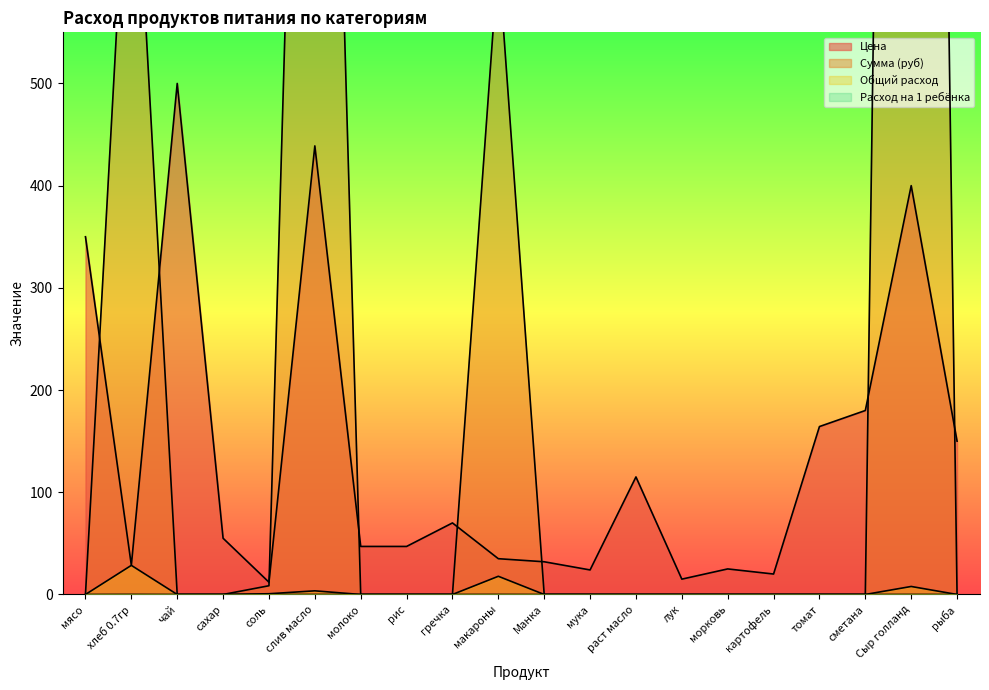

What is the label of the 6th point from the right?

морковь